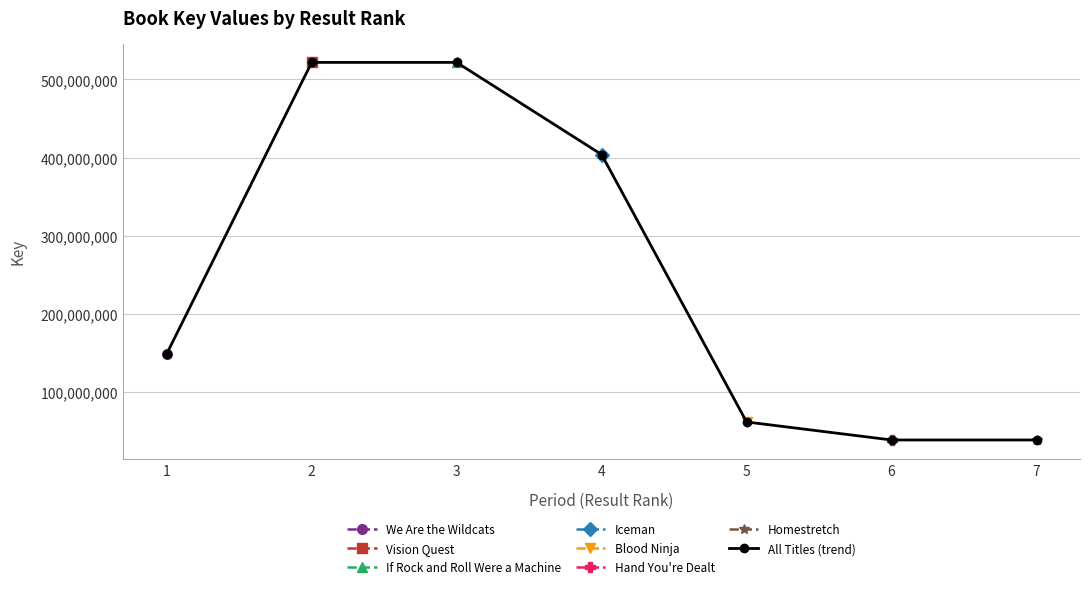

What is the value of the 4th point from the left?

403881304